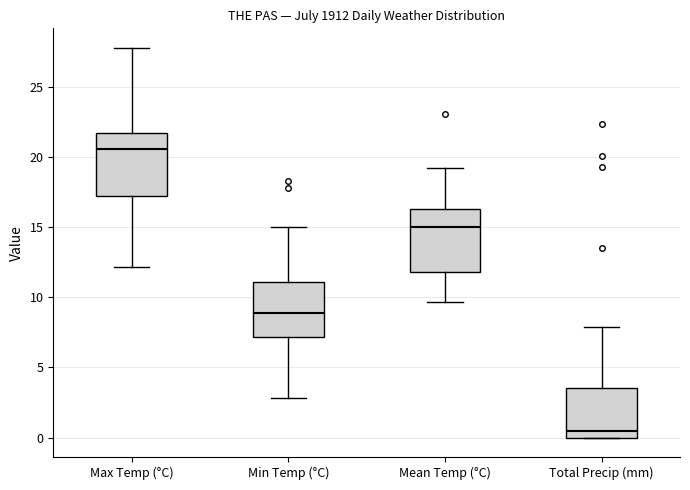

Which box has the lowest median line?

Total Precip (mm)